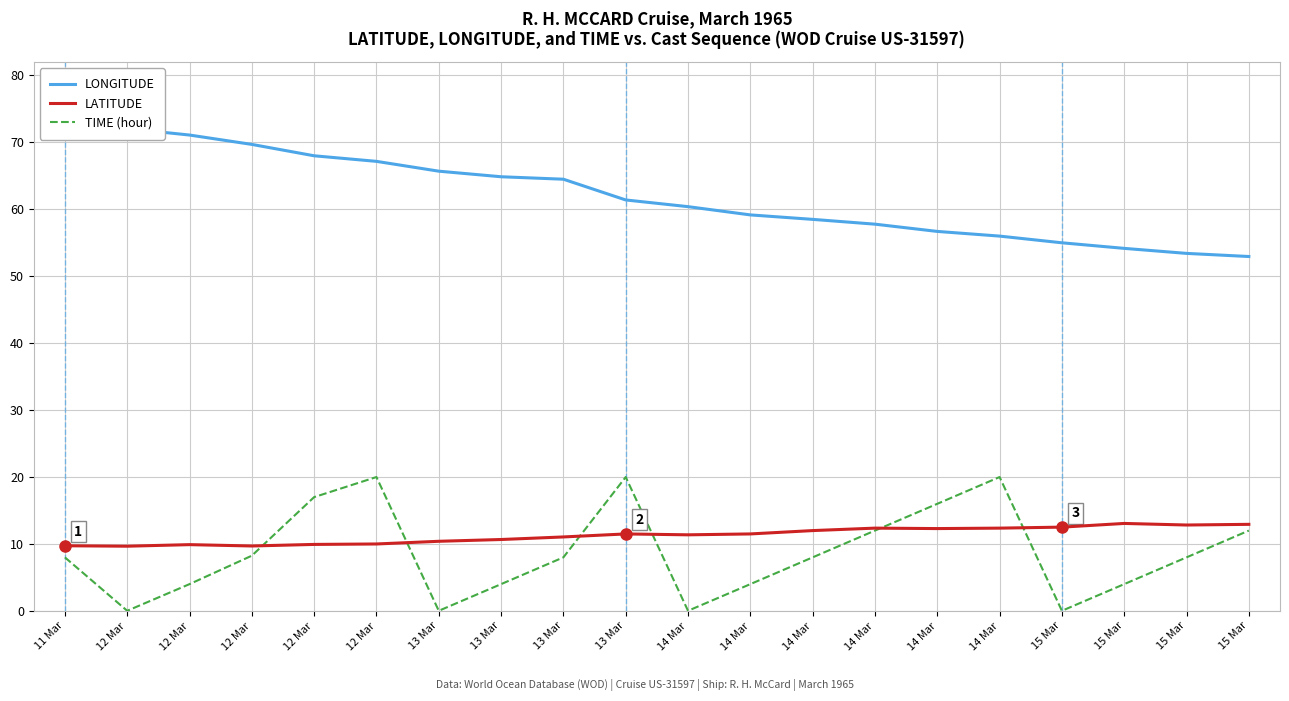

Which series has the widest spread of values?

LONGITUDE